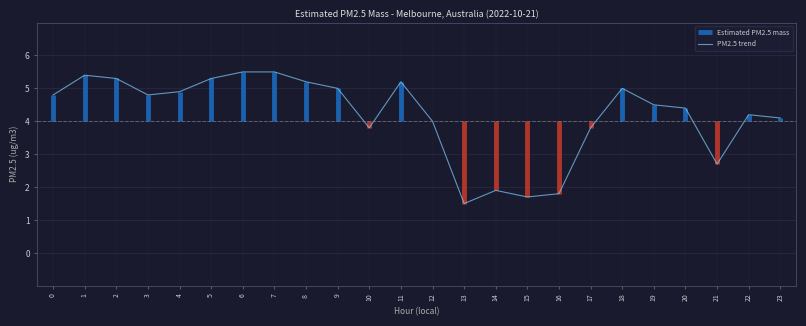

Rank the categories by value from highest to lowest.

6, 7, 1, 2, 5, 8, 11, 9, 18, 4, 0, 3, 19, 20, 22, 23, 12, 10, 17, 21, 14, 16, 15, 13